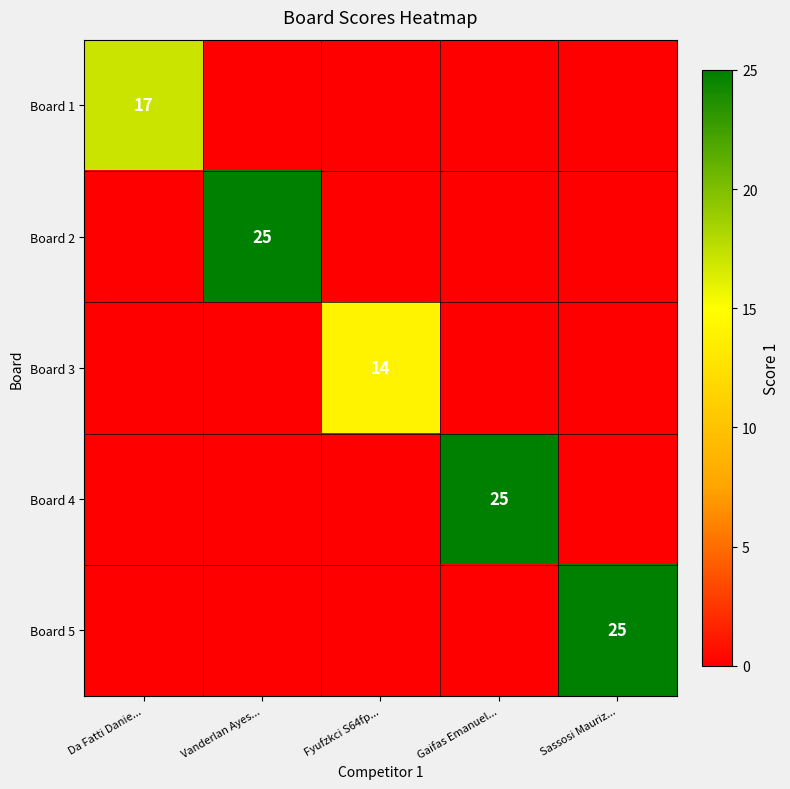

True or false: Board 3 has a value of 14 at Fyufzkci S64fp....

True